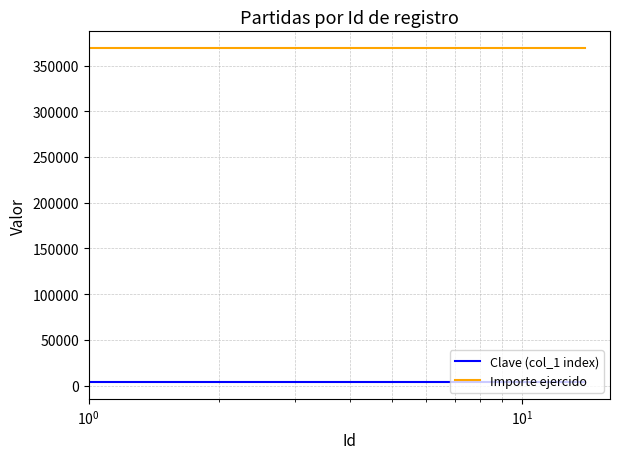

True or false: Clave (col_1 index) and Importe ejercido intersect in this chart.

False